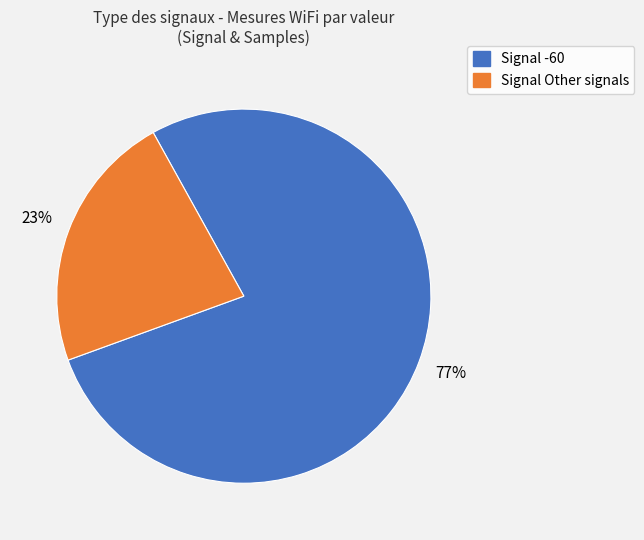

Is Signal -60 the majority of the pie?

Yes